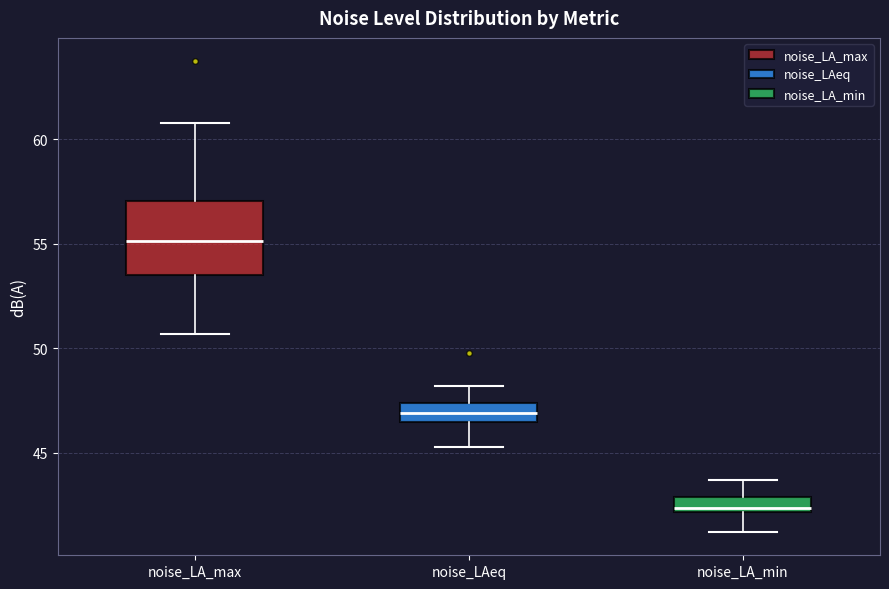

Where does the lower whisker of the box for noise_LA_min end on the y-axis? The values are not printed on the chart, so give them approximately, as read against the axis.

41.0